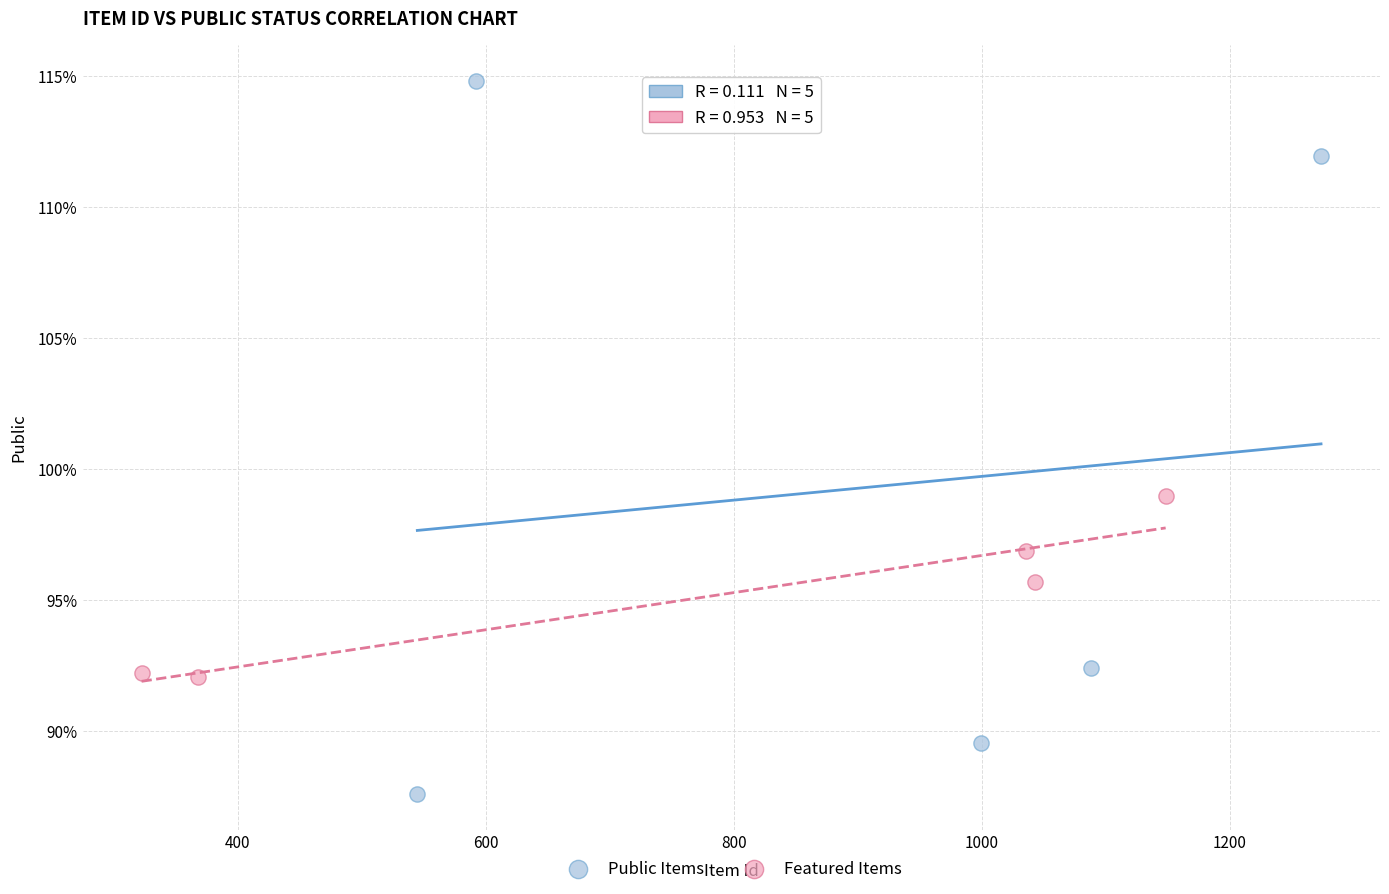

What are all the series names shown in the legend?

Public Items, Featured Items